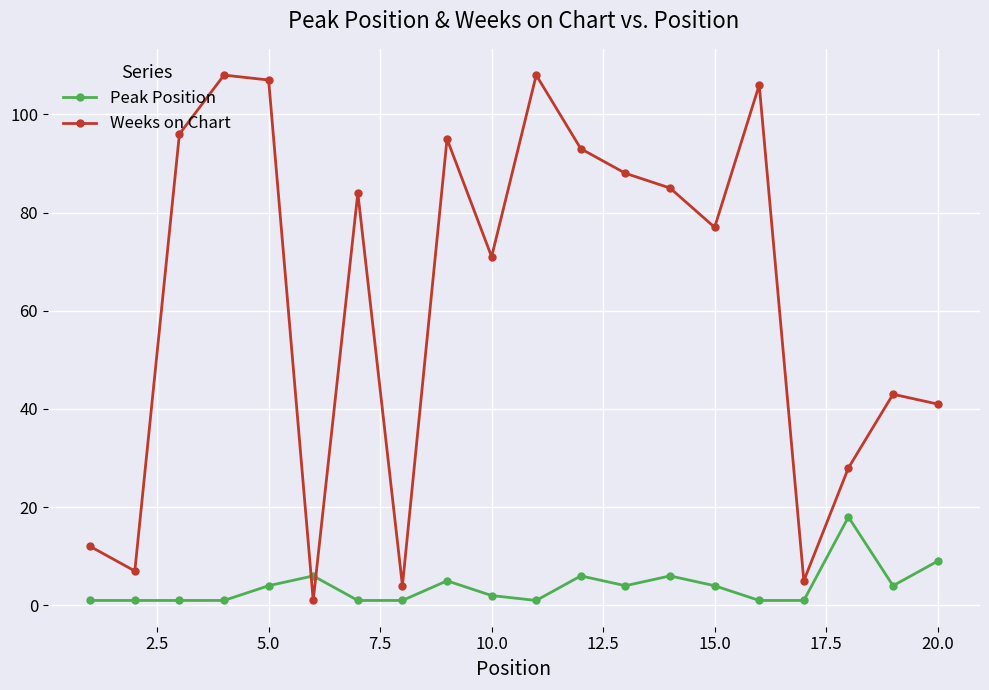

How many lines are shown in the chart?

2